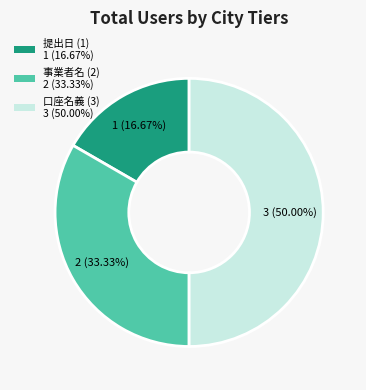

Which category has the smallest portion of the pie?

提出日